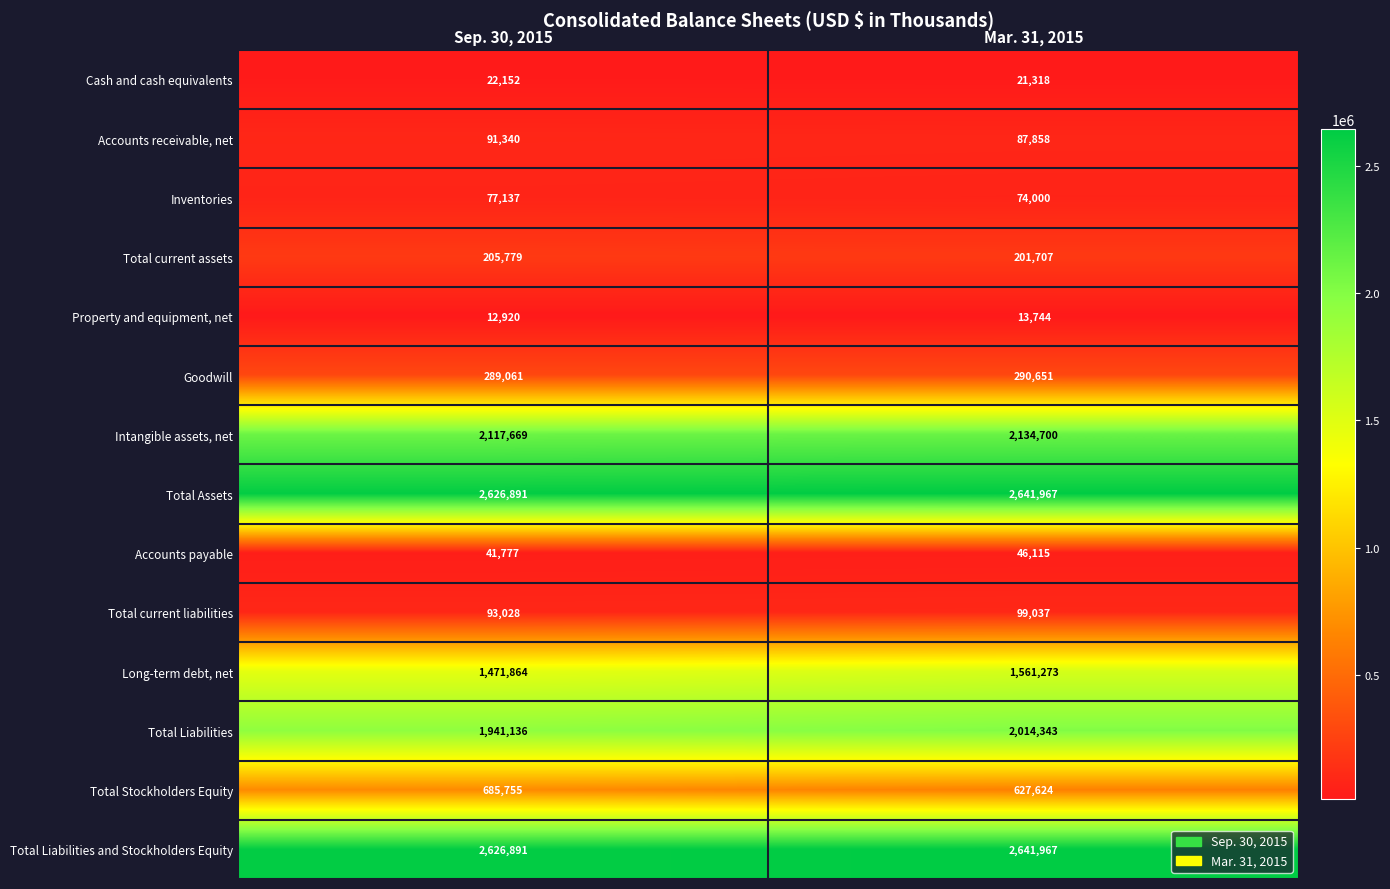

Where is Intangible assets, net nearest to the value 2126184?

Sep. 30, 2015